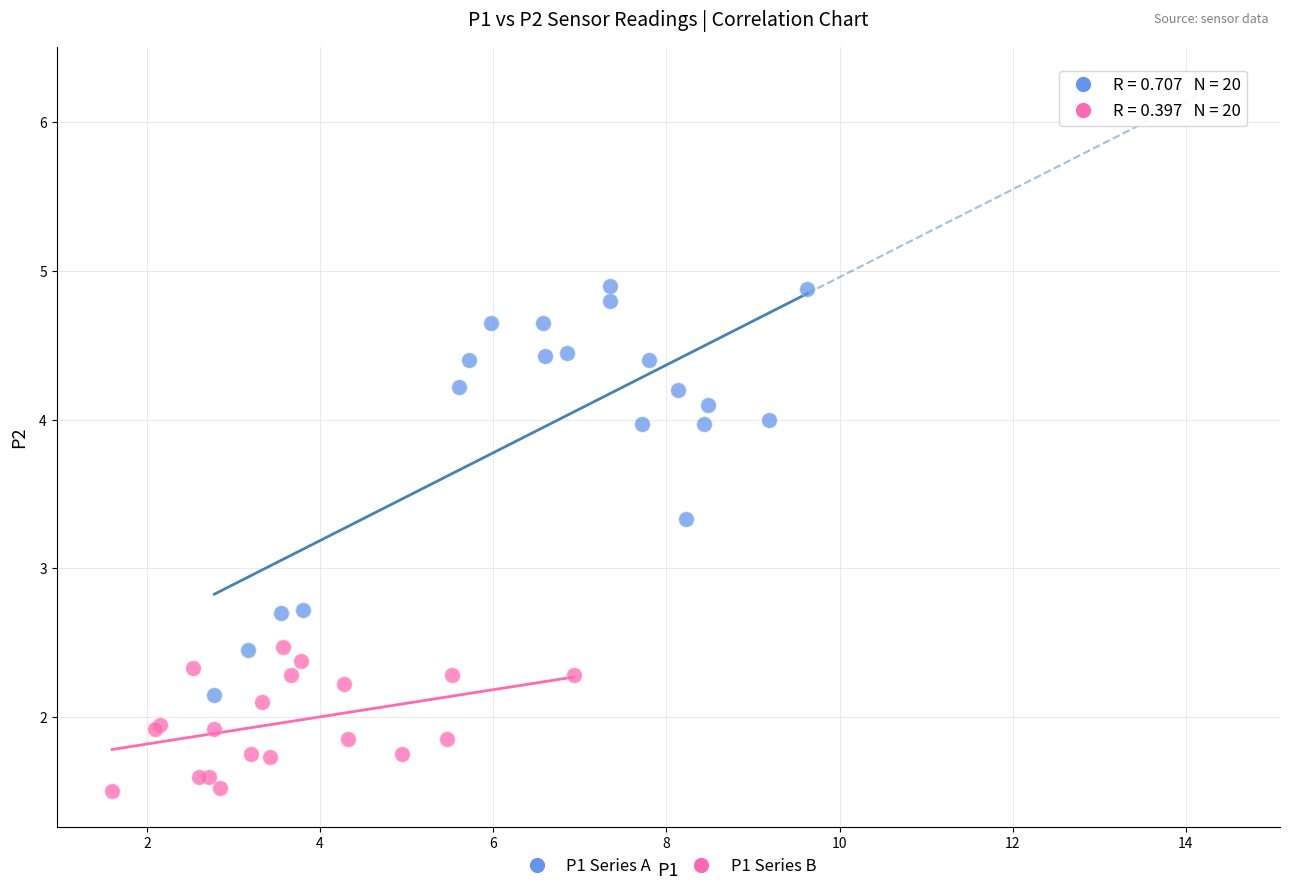

Which series has the widest spread of Y values?

P1 Series A